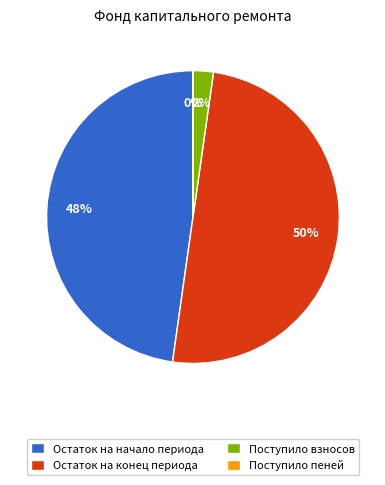

Between Поступило взносов and Остаток на начало периода, which is larger?

Остаток на начало периода